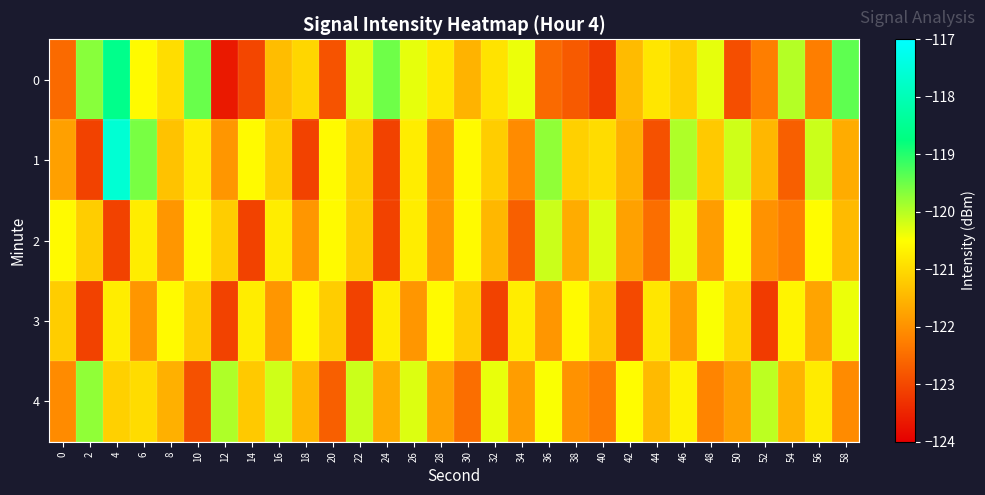

Which series has the largest range (max minus min)?

1